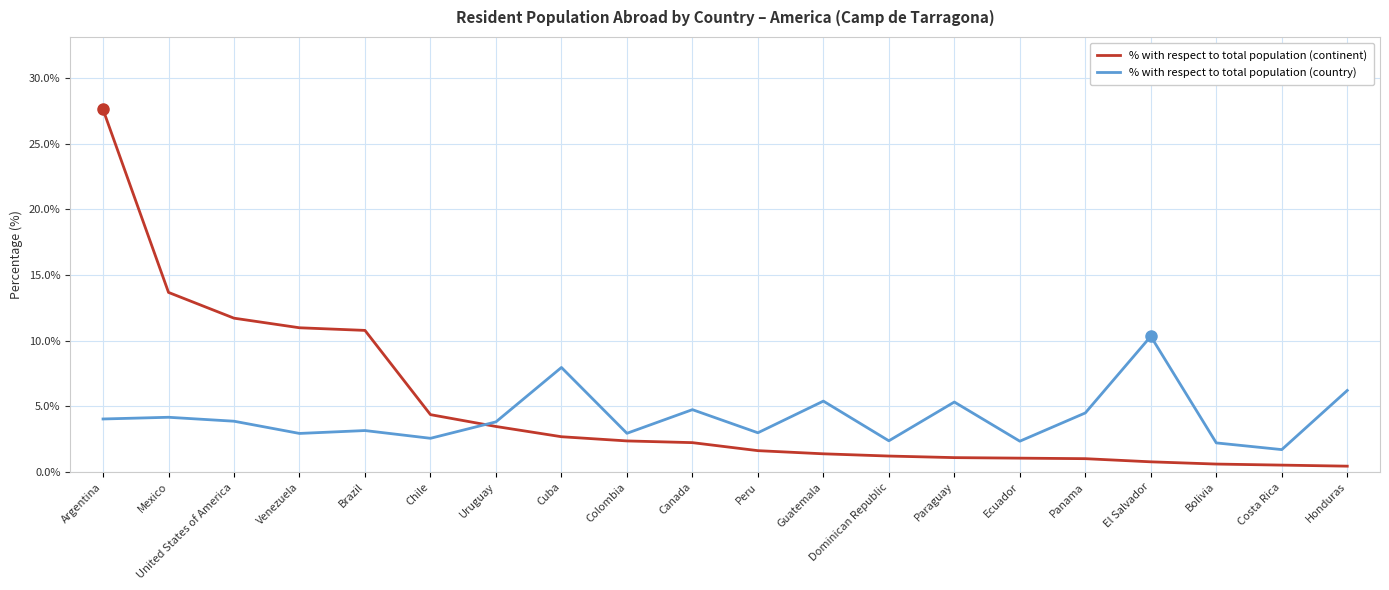

At which label does % with respect to total population (continent) first exceed 2?

Argentina